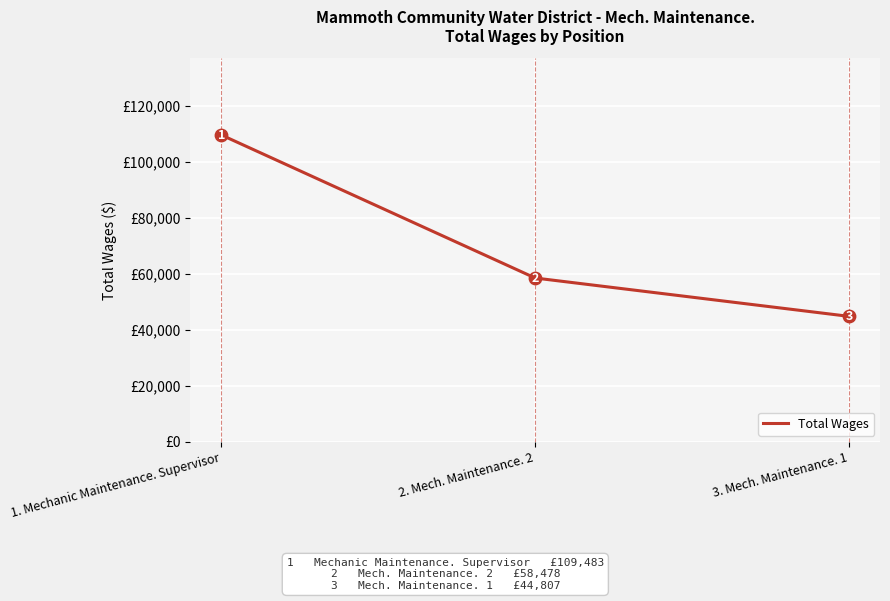

Between 3. Mech. Maintenance. 1 and 2. Mech. Maintenance. 2, which is larger?

2. Mech. Maintenance. 2